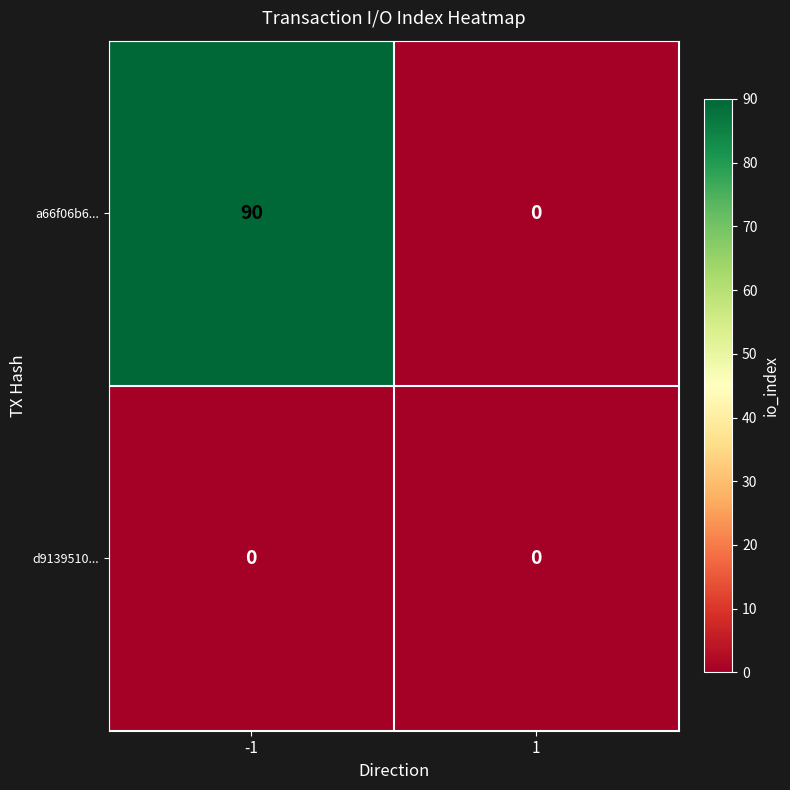

The value of a66f06b6... at 1 is 30. True or false?

False